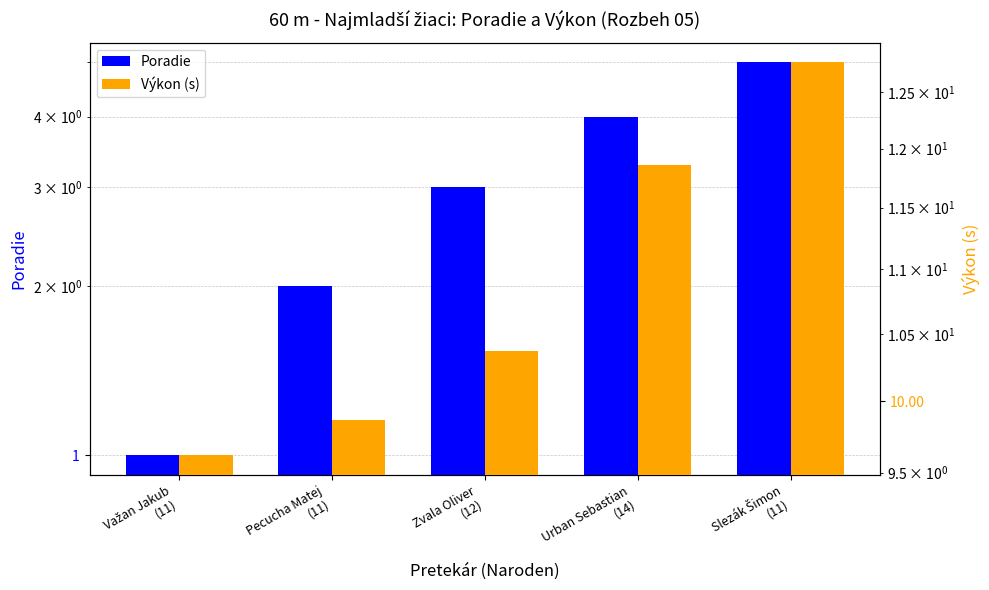

What is the minimum value shown in the chart?

1.0